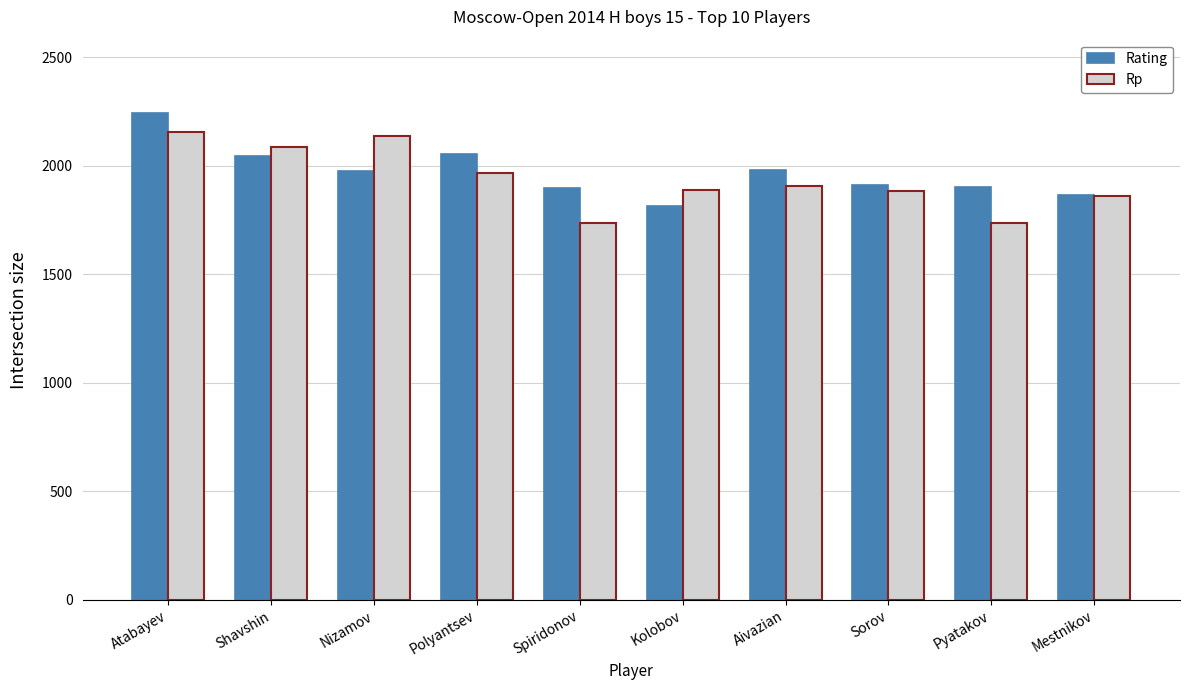

What is the highest value of the Rating series?

2244